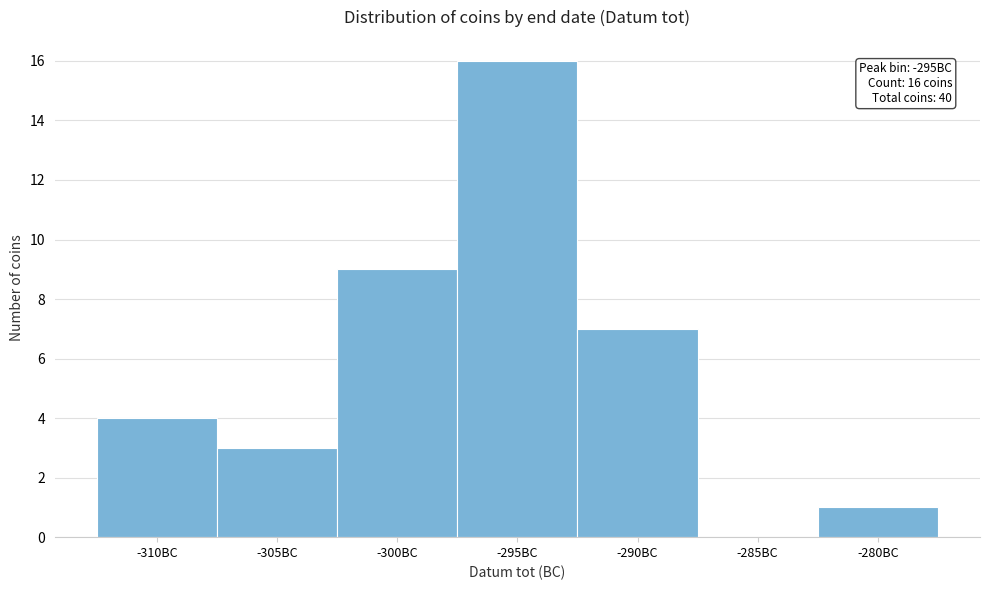

Which category has the highest value across all series?

-295BC